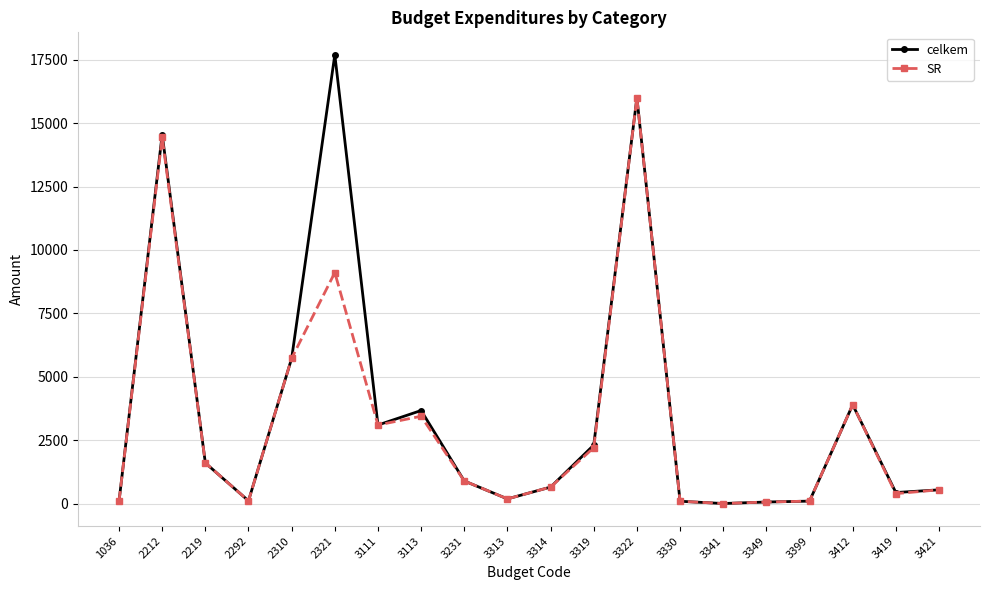

What value does the SR series have at 3421?

550.0